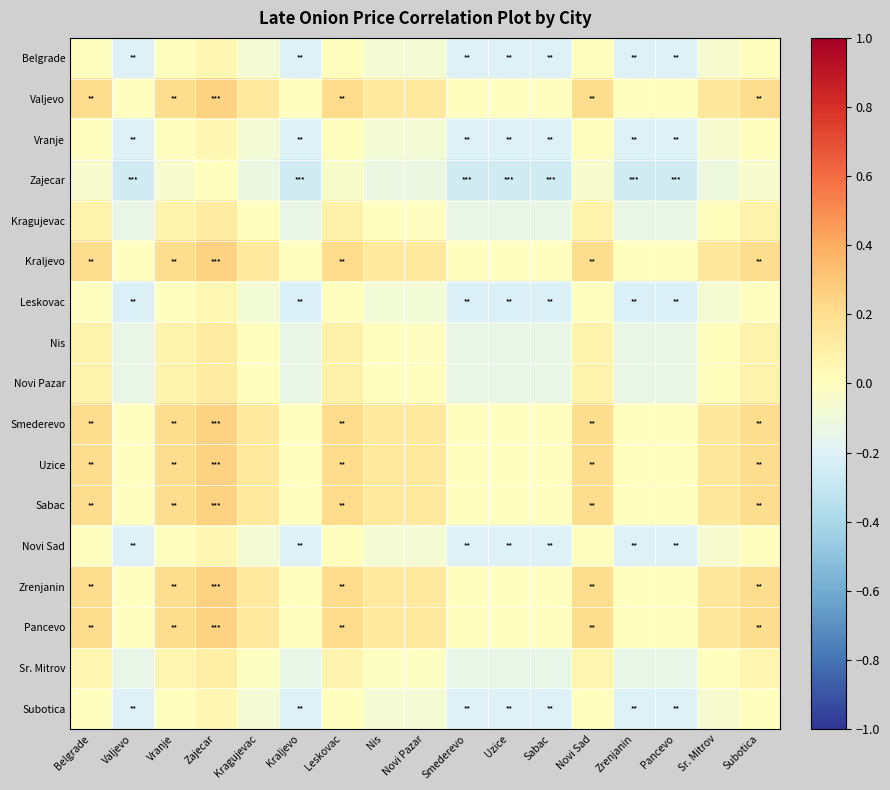

Reading left to right, list all the values displayed in this chart.

Belgrade: Belgrade=0.0	Valjevo=-0.2	Vranje=0.0	Zajecar=0.0	Kragujevac=-0.1	Kraljevo=-0.2	Leskovac=0.0	Nis=-0.1	Novi Pazar=-0.1	Smederevo=-0.2	Uzice=-0.2	Sabac=-0.2	Novi Sad=0.0	Zrenjanin=-0.2	Pancevo=-0.2	Sr. Mitrov=-0.1	Subotica=0.0
Valjevo: Belgrade=0.2	Valjevo=0.0	Vranje=0.2	Zajecar=0.3	Kragujevac=0.1	Kraljevo=0.0	Leskovac=0.2	Nis=0.1	Novi Pazar=0.1	Smederevo=0.0	Uzice=0.0	Sabac=0.0	Novi Sad=0.2	Zrenjanin=0.0	Pancevo=0.0	Sr. Mitrov=0.1	Subotica=0.2
Vranje: Belgrade=0.0	Valjevo=-0.2	Vranje=0.0	Zajecar=0.0	Kragujevac=-0.1	Kraljevo=-0.2	Leskovac=0.0	Nis=-0.1	Novi Pazar=-0.1	Smederevo=-0.2	Uzice=-0.2	Sabac=-0.2	Novi Sad=0.0	Zrenjanin=-0.2	Pancevo=-0.2	Sr. Mitrov=-0.1	Subotica=0.0
Zajecar: Belgrade=-0.0	Valjevo=-0.3	Vranje=-0.0	Zajecar=0.0	Kragujevac=-0.1	Kraljevo=-0.3	Leskovac=-0.0	Nis=-0.1	Novi Pazar=-0.1	Smederevo=-0.3	Uzice=-0.3	Sabac=-0.3	Novi Sad=-0.0	Zrenjanin=-0.3	Pancevo=-0.3	Sr. Mitrov=-0.1	Subotica=-0.0
Kragujevac: Belgrade=0.1	Valjevo=-0.1	Vranje=0.1	Zajecar=0.1	Kragujevac=0.0	Kraljevo=-0.1	Leskovac=0.1	Nis=0.0	Novi Pazar=-0.0	Smederevo=-0.1	Uzice=-0.1	Sabac=-0.1	Novi Sad=0.1	Zrenjanin=-0.1	Pancevo=-0.1	Sr. Mitrov=0.0	Subotica=0.1
Kraljevo: Belgrade=0.2	Valjevo=0.0	Vranje=0.2	Zajecar=0.3	Kragujevac=0.1	Kraljevo=0.0	Leskovac=0.2	Nis=0.1	Novi Pazar=0.1	Smederevo=0.0	Uzice=0.0	Sabac=0.0	Novi Sad=0.2	Zrenjanin=0.0	Pancevo=0.0	Sr. Mitrov=0.1	Subotica=0.2
Leskovac: Belgrade=-0.0	Valjevo=-0.2	Vranje=-0.0	Zajecar=0.0	Kragujevac=-0.1	Kraljevo=-0.2	Leskovac=0.0	Nis=-0.1	Novi Pazar=-0.1	Smederevo=-0.2	Uzice=-0.2	Sabac=-0.2	Novi Sad=-0.0	Zrenjanin=-0.2	Pancevo=-0.2	Sr. Mitrov=-0.1	Subotica=-0.0
Nis: Belgrade=0.1	Valjevo=-0.1	Vranje=0.1	Zajecar=0.1	Kragujevac=0.0	Kraljevo=-0.1	Leskovac=0.1	Nis=0.0	Novi Pazar=-0.0	Smederevo=-0.1	Uzice=-0.1	Sabac=-0.1	Novi Sad=0.1	Zrenjanin=-0.1	Pancevo=-0.1	Sr. Mitrov=0.0	Subotica=0.1
Novi Pazar: Belgrade=0.1	Valjevo=-0.1	Vranje=0.1	Zajecar=0.1	Kragujevac=0.0	Kraljevo=-0.1	Leskovac=0.1	Nis=0.0	Novi Pazar=0.0	Smederevo=-0.1	Uzice=-0.1	Sabac=-0.1	Novi Sad=0.1	Zrenjanin=-0.1	Pancevo=-0.1	Sr. Mitrov=0.0	Subotica=0.1
Smederevo: Belgrade=0.2	Valjevo=0.0	Vranje=0.2	Zajecar=0.3	Kragujevac=0.1	Kraljevo=0.0	Leskovac=0.2	Nis=0.1	Novi Pazar=0.1	Smederevo=0.0	Uzice=0.0	Sabac=0.0	Novi Sad=0.2	Zrenjanin=0.0	Pancevo=0.0	Sr. Mitrov=0.1	Subotica=0.2
Uzice: Belgrade=0.2	Valjevo=0.0	Vranje=0.2	Zajecar=0.3	Kragujevac=0.1	Kraljevo=0.0	Leskovac=0.2	Nis=0.1	Novi Pazar=0.1	Smederevo=0.0	Uzice=0.0	Sabac=0.0	Novi Sad=0.2	Zrenjanin=0.0	Pancevo=0.0	Sr. Mitrov=0.1	Subotica=0.2
Sabac: Belgrade=0.2	Valjevo=0.0	Vranje=0.2	Zajecar=0.3	Kragujevac=0.1	Kraljevo=0.0	Leskovac=0.2	Nis=0.1	Novi Pazar=0.1	Smederevo=0.0	Uzice=0.0	Sabac=0.0	Novi Sad=0.2	Zrenjanin=0.0	Pancevo=0.0	Sr. Mitrov=0.1	Subotica=0.2
Novi Sad: Belgrade=0.0	Valjevo=-0.2	Vranje=0.0	Zajecar=0.0	Kragujevac=-0.1	Kraljevo=-0.2	Leskovac=0.0	Nis=-0.1	Novi Pazar=-0.1	Smederevo=-0.2	Uzice=-0.2	Sabac=-0.2	Novi Sad=0.0	Zrenjanin=-0.2	Pancevo=-0.2	Sr. Mitrov=-0.1	Subotica=0.0
Zrenjanin: Belgrade=0.2	Valjevo=0.0	Vranje=0.2	Zajecar=0.3	Kragujevac=0.1	Kraljevo=0.0	Leskovac=0.2	Nis=0.1	Novi Pazar=0.1	Smederevo=0.0	Uzice=0.0	Sabac=0.0	Novi Sad=0.2	Zrenjanin=0.0	Pancevo=0.0	Sr. Mitrov=0.1	Subotica=0.2
Pancevo: Belgrade=0.2	Valjevo=0.0	Vranje=0.2	Zajecar=0.3	Kragujevac=0.1	Kraljevo=0.0	Leskovac=0.2	Nis=0.1	Novi Pazar=0.1	Smederevo=0.0	Uzice=0.0	Sabac=0.0	Novi Sad=0.2	Zrenjanin=0.0	Pancevo=0.0	Sr. Mitrov=0.1	Subotica=0.2
Sr. Mitrov: Belgrade=0.1	Valjevo=-0.1	Vranje=0.1	Zajecar=0.1	Kragujevac=-0.0	Kraljevo=-0.1	Leskovac=0.1	Nis=-0.0	Novi Pazar=-0.0	Smederevo=-0.1	Uzice=-0.1	Sabac=-0.1	Novi Sad=0.1	Zrenjanin=-0.1	Pancevo=-0.1	Sr. Mitrov=0.0	Subotica=0.1
Subotica: Belgrade=0.0	Valjevo=-0.2	Vranje=0.0	Zajecar=0.0	Kragujevac=-0.1	Kraljevo=-0.2	Leskovac=0.0	Nis=-0.1	Novi Pazar=-0.1	Smederevo=-0.2	Uzice=-0.2	Sabac=-0.2	Novi Sad=0.0	Zrenjanin=-0.2	Pancevo=-0.2	Sr. Mitrov=-0.1	Subotica=0.0